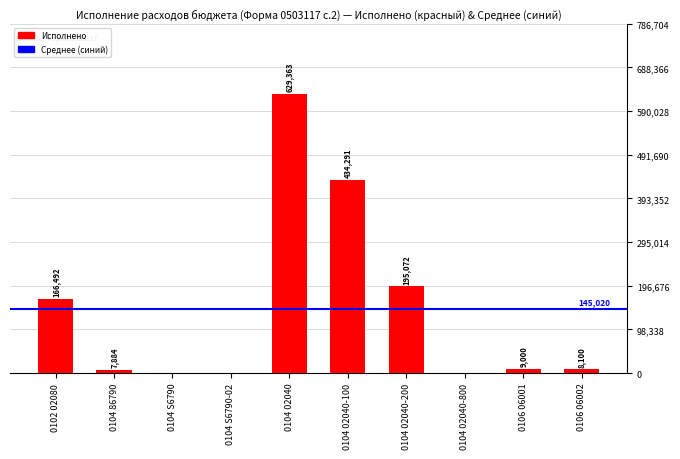

The chart shows a value of 0.0 at 0104 S6790-02. True or false?

True